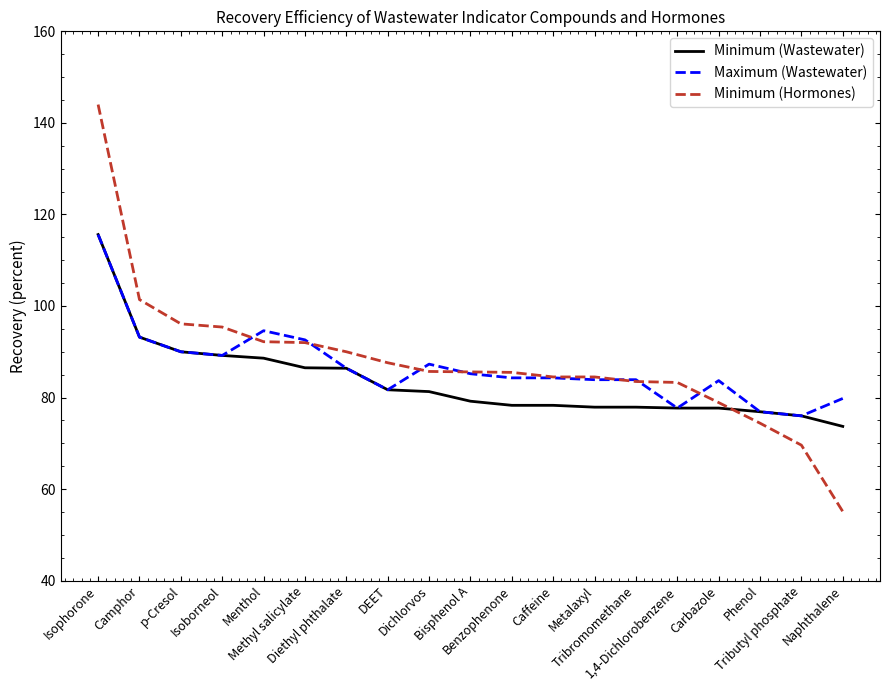

Rank the series by their average value, from lowest to highest.

Minimum (Wastewater), Maximum (Wastewater), Minimum (Hormones)